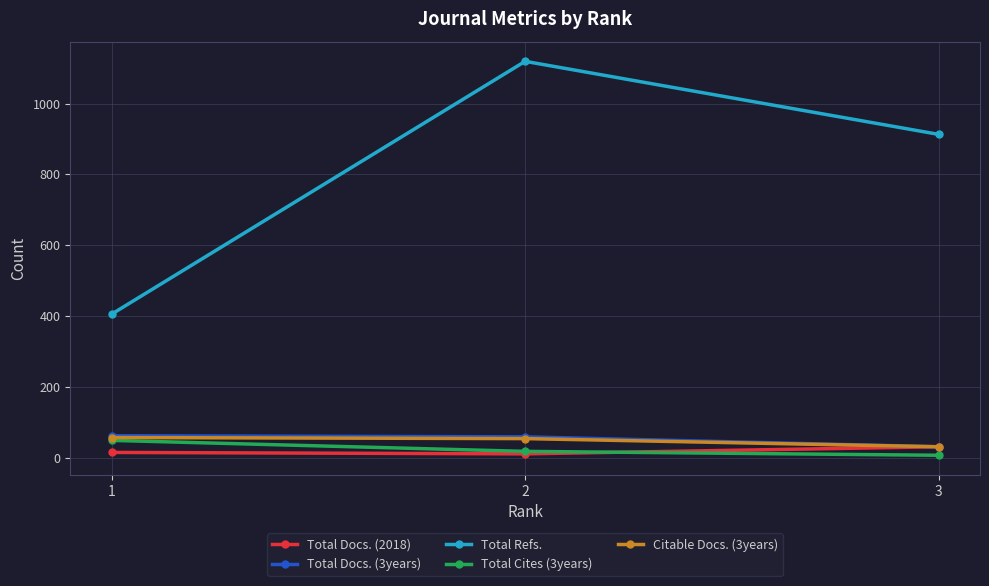

What are all the series names shown in the legend?

Total Docs. (2018), Total Docs. (3years), Total Refs., Total Cites (3years), Citable Docs. (3years)